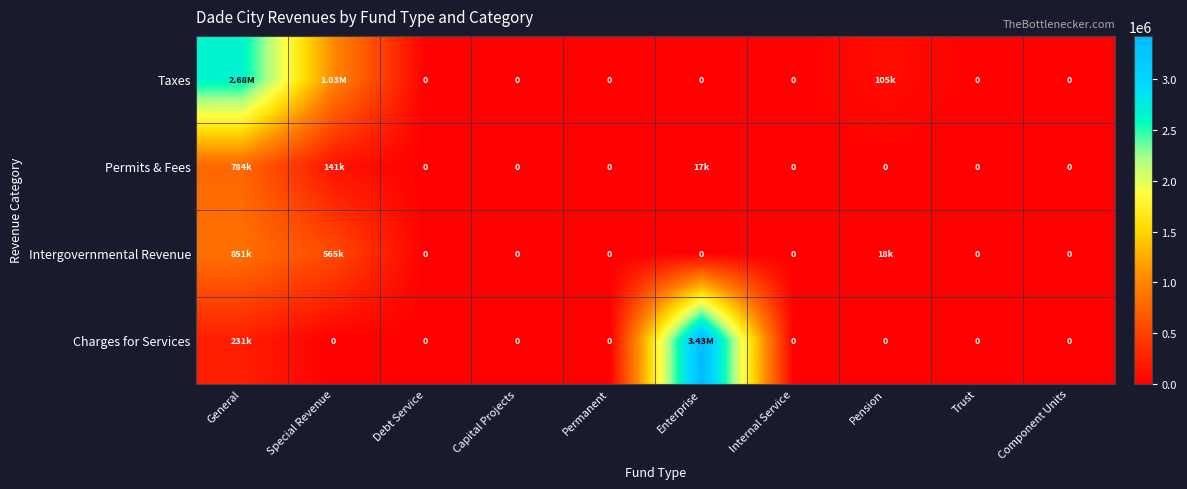

The Intergovernmental Revenue series shows -385792 at Permanent. True or false?

False